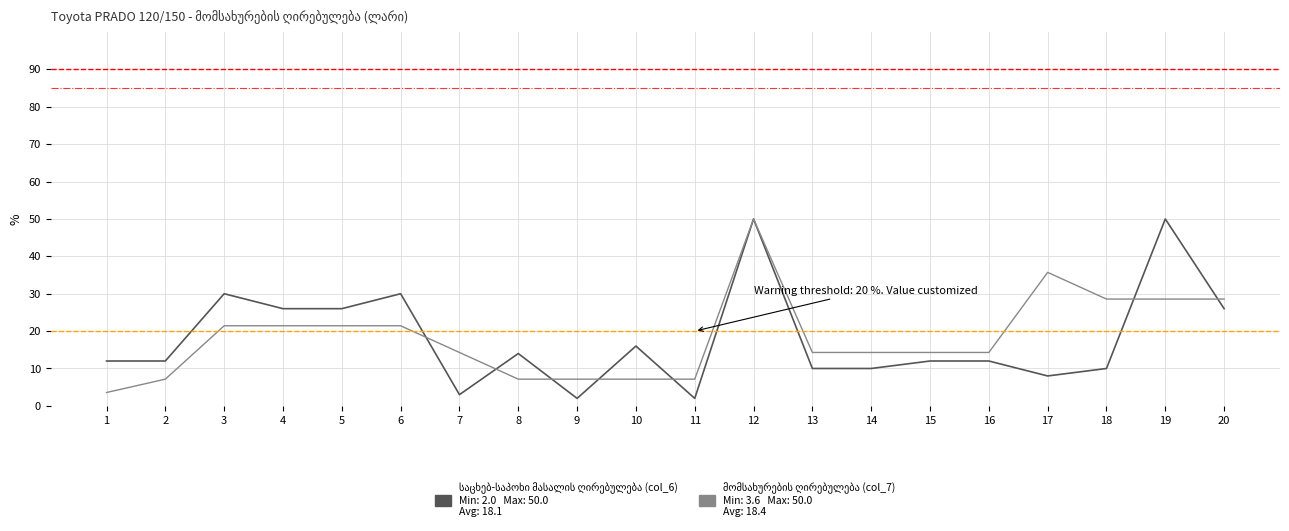

What is the minimum value shown in the chart?

2.0